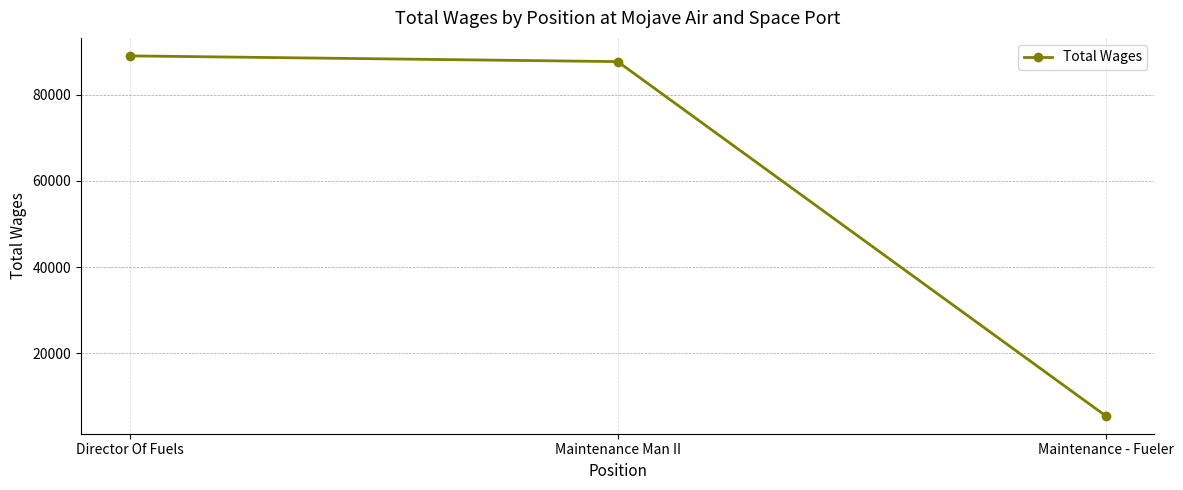

What is the change in value from Maintenance Man II to Maintenance - Fueler?

-82150